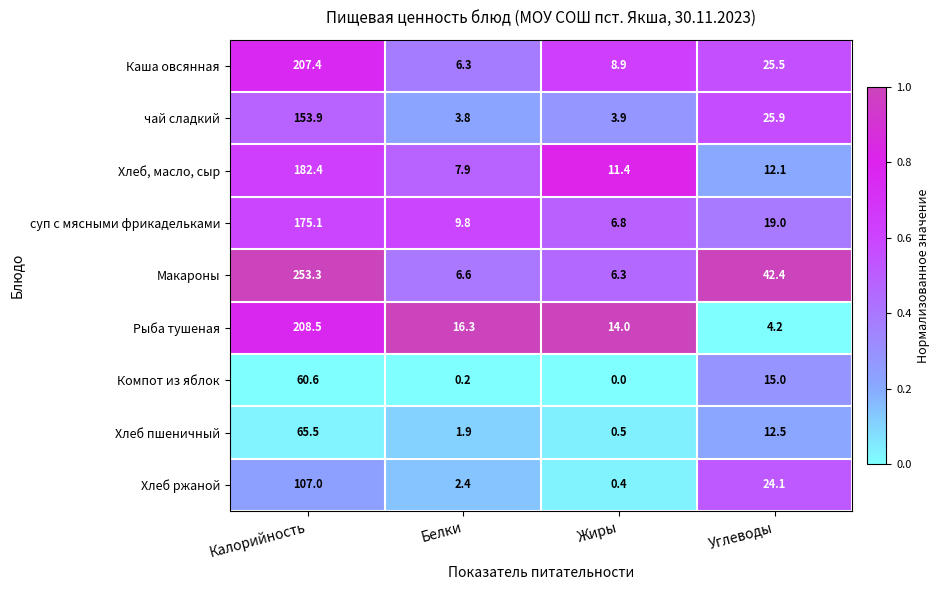

At which category is the sum across all series the highest?

Калорийность